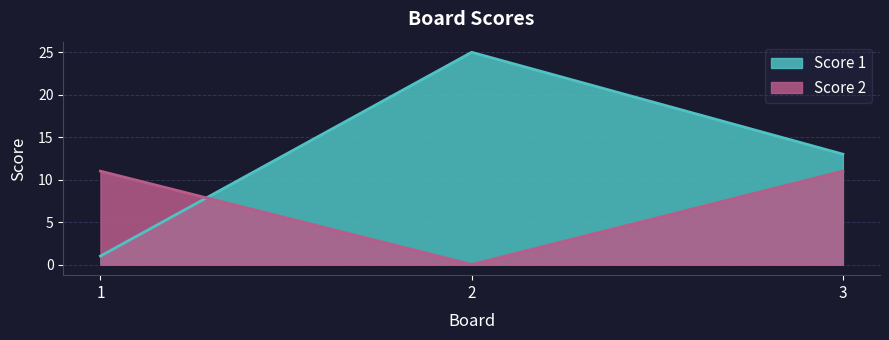

Which category has the highest value in the Score 1 series?

2